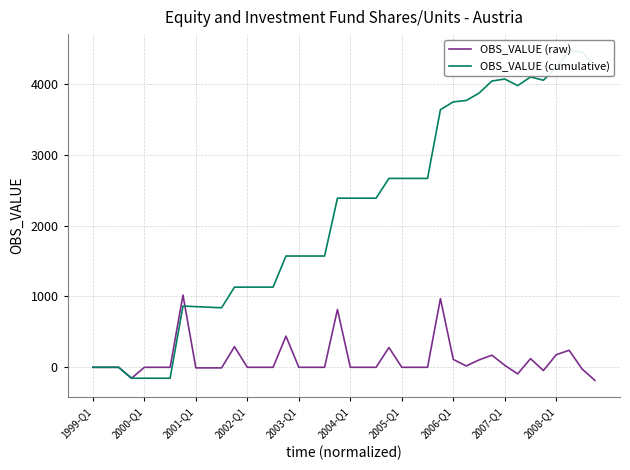

At how many categories does at least one series exceed 1132?

25